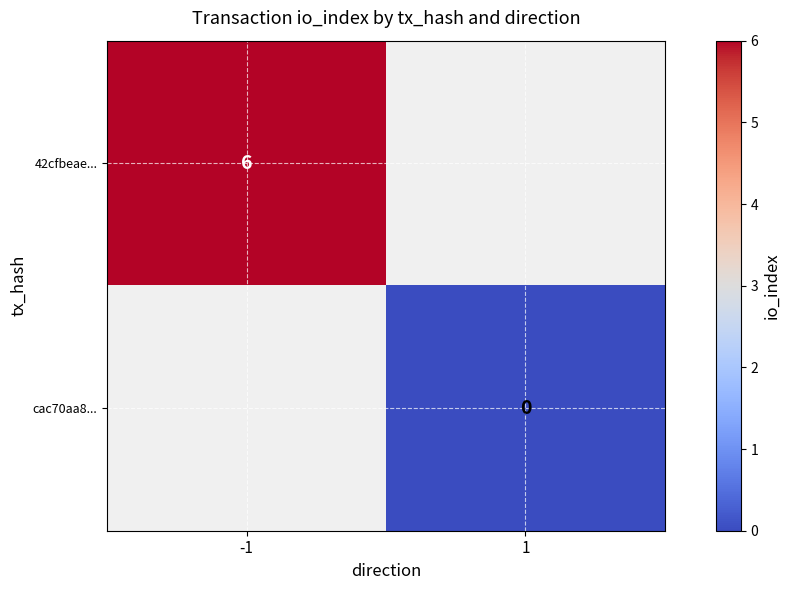

Rank the categories by cac70aa8... value from highest to lowest.

-1, 1